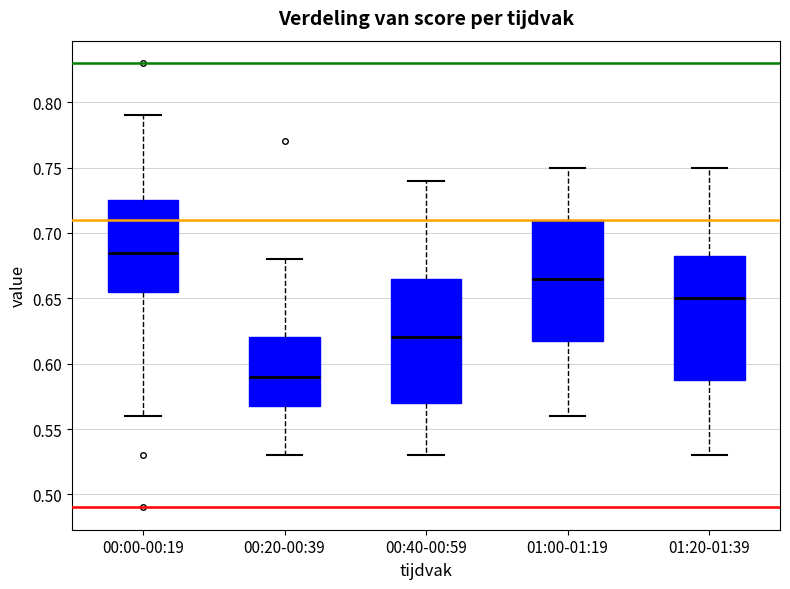

Reading left to right, transcribe this box plot: for each box, give where its median line is, the range the box spans, and where its two whiskers end, as read against the y-axis. The values are not printed on the chart, so give them approximately, as read against the axis.

00:00-00:19: median 0.685, box 0.655 to 0.725, whiskers 0.560 to 0.790
00:20-00:39: median 0.590, box 0.570 to 0.620, whiskers 0.530 to 0.680
00:40-00:59: median 0.620, box 0.570 to 0.665, whiskers 0.530 to 0.740
01:00-01:19: median 0.665, box 0.620 to 0.710, whiskers 0.560 to 0.750
01:20-01:39: median 0.650, box 0.590 to 0.685, whiskers 0.530 to 0.750